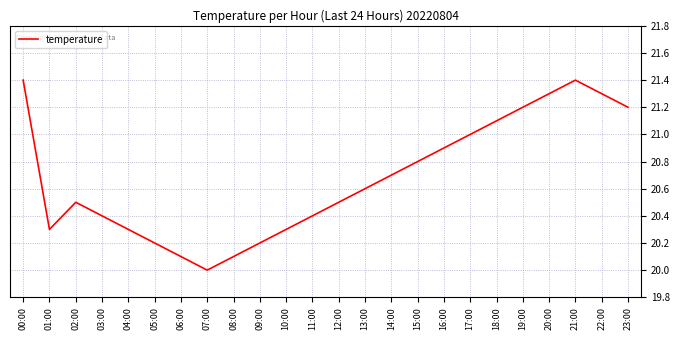

What is the difference between the values at 06:00 and 00:00?

1.3